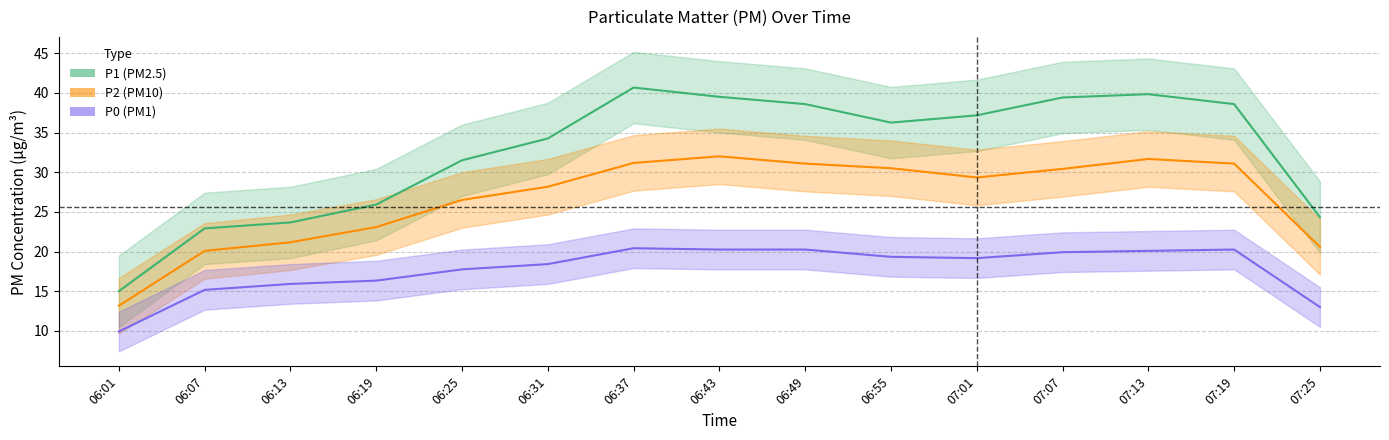

What is the label of the 13th point from the left?

07:13